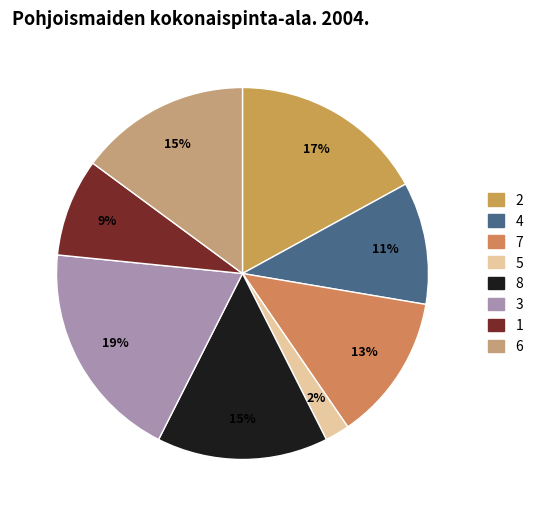

How many slices are in this pie chart?

8